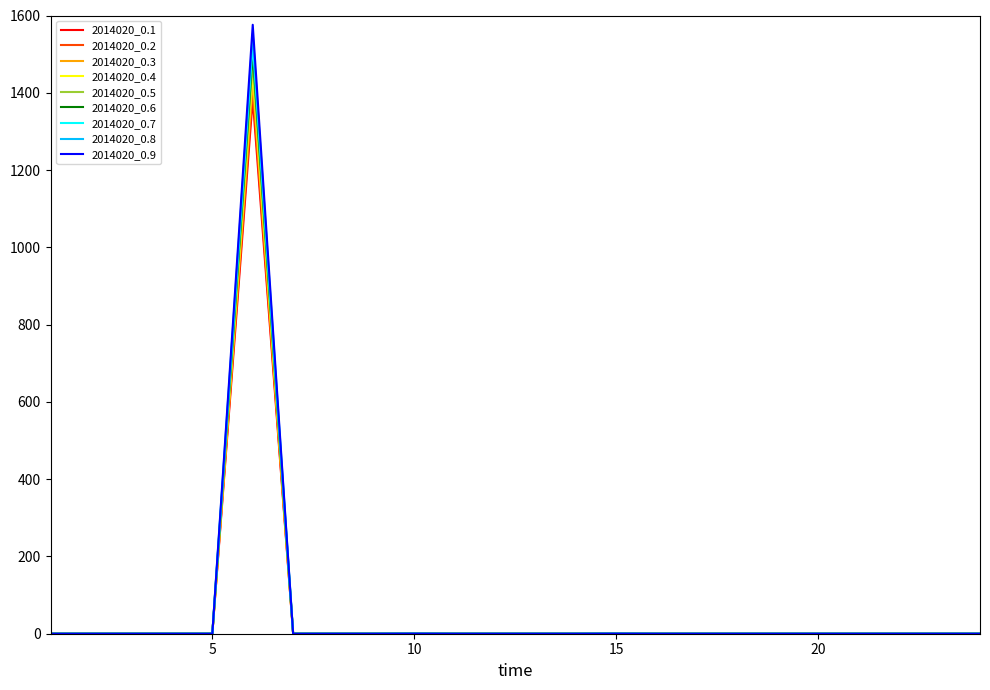

Which series has the largest range (max minus min)?

2014020_0.9